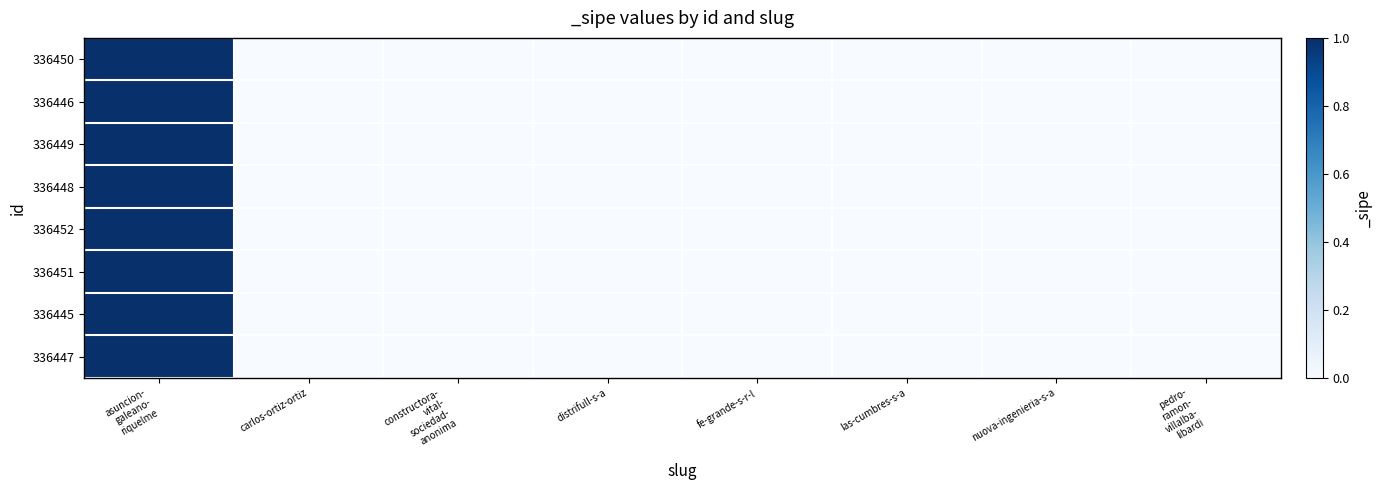

Between fe-grande-s-r-l and pedro- ramon- villalba- libardi, which series saw the biggest shift?

336450